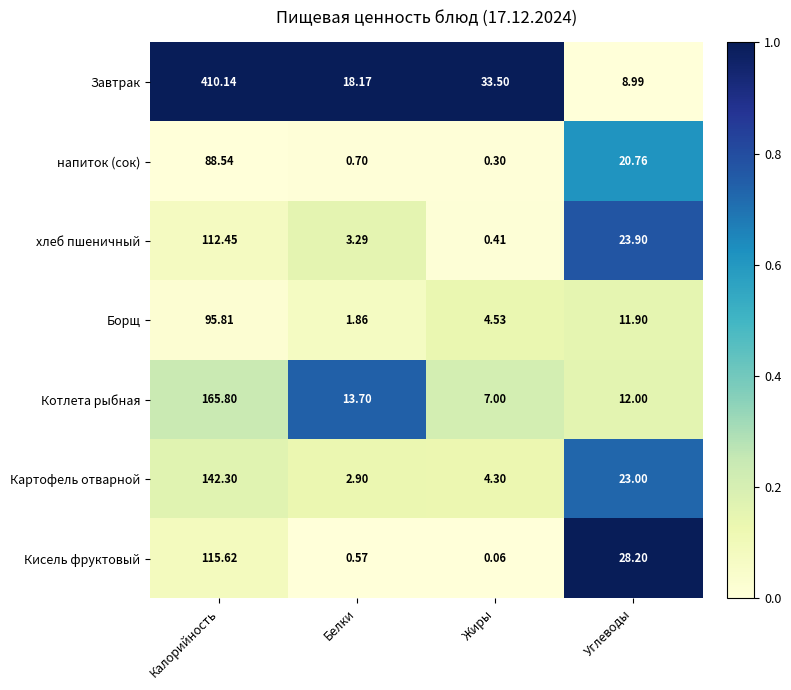

Which label corresponds to the smallest value in the chart?

Жиры